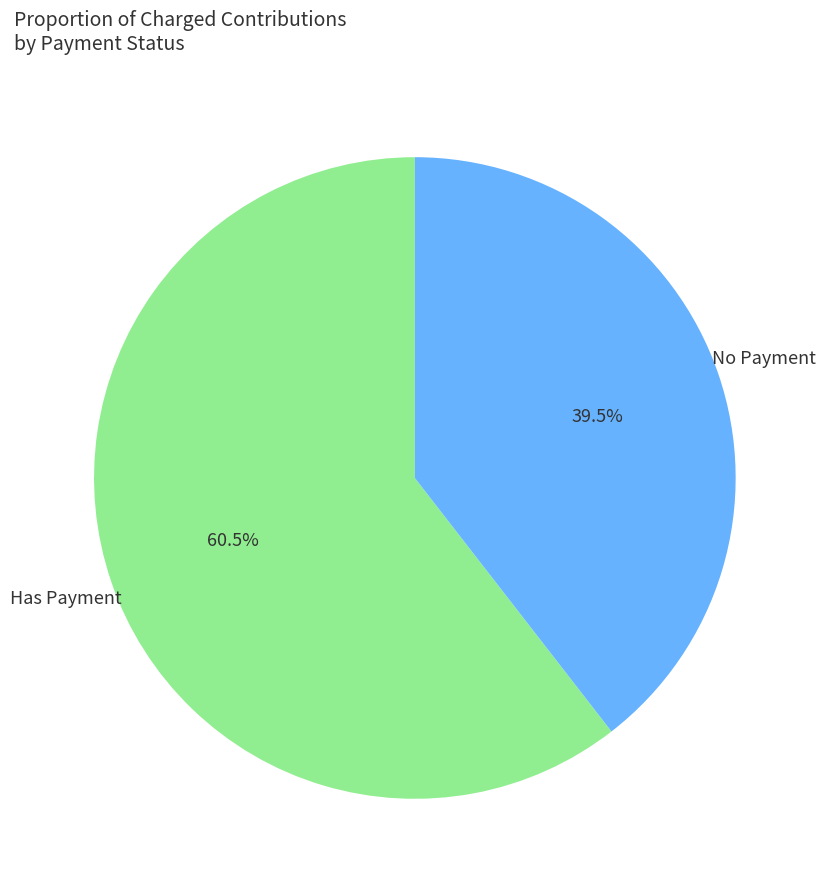

To the nearest percent, what is the average slice percentage?

50%